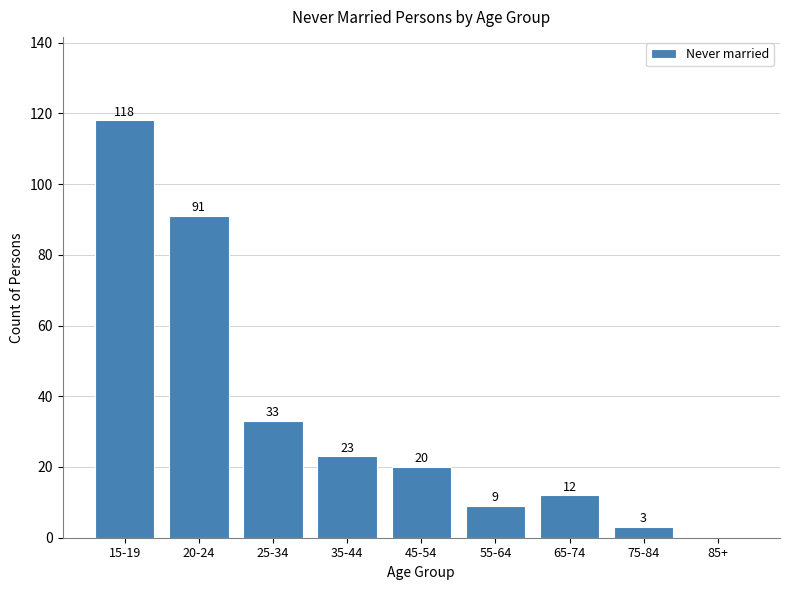

Reading left to right, what are all the values shown in this chart?

15-19=118	20-24=91	25-34=33	35-44=23	45-54=20	55-64=9	65-74=12	75-84=3	85+=0